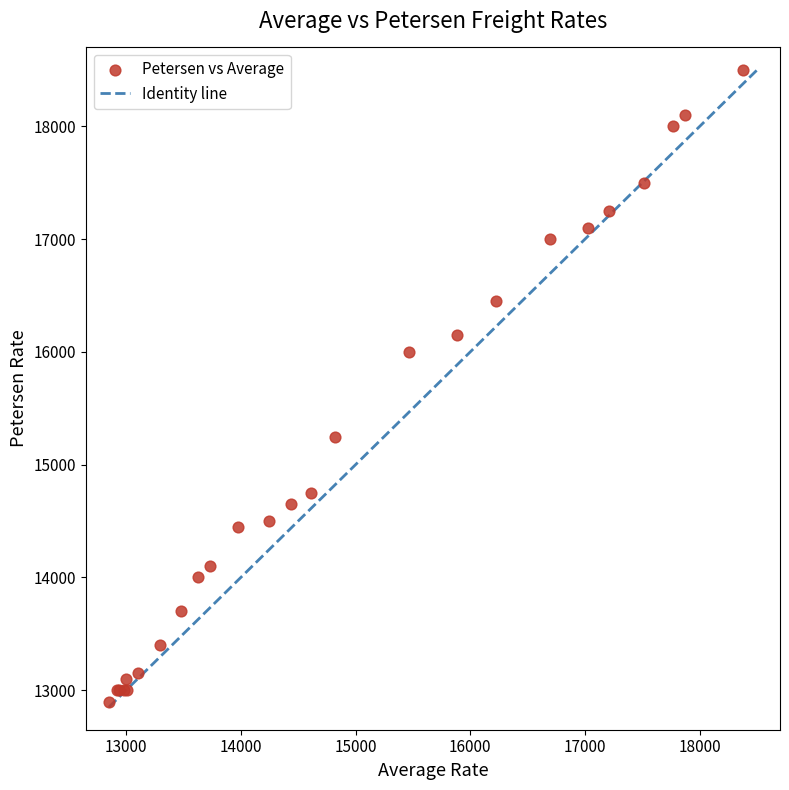

What Y value in the scatter plot is closest to 15700?

16000